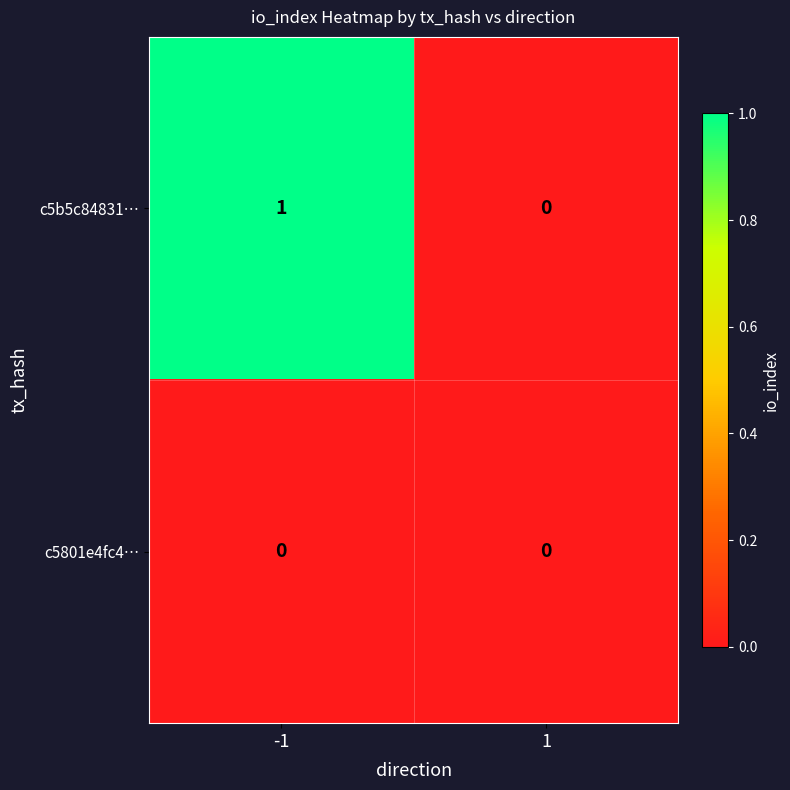

The c5b5c84831… series shows 1 at -1. True or false?

True